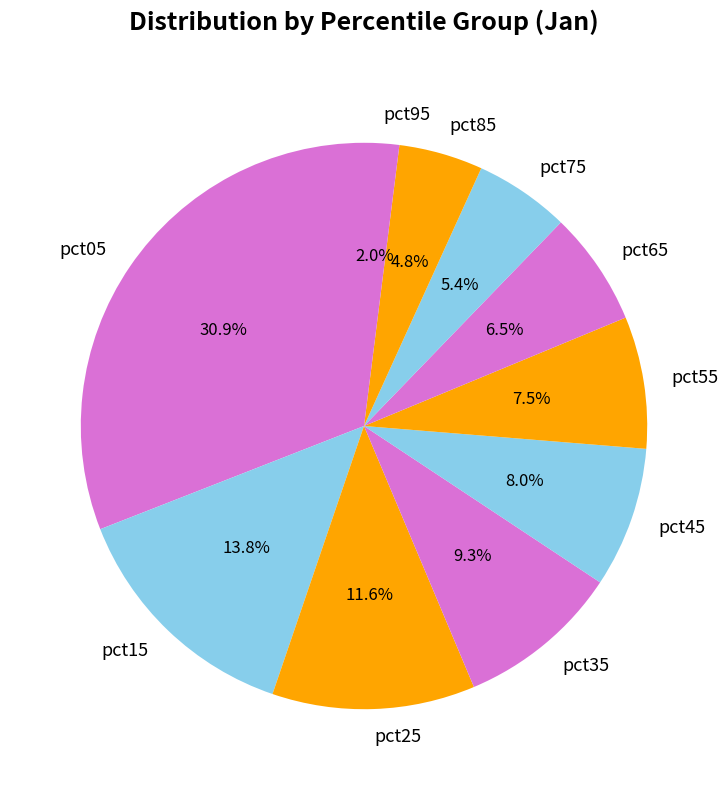

Is pct25 the majority of the pie?

No